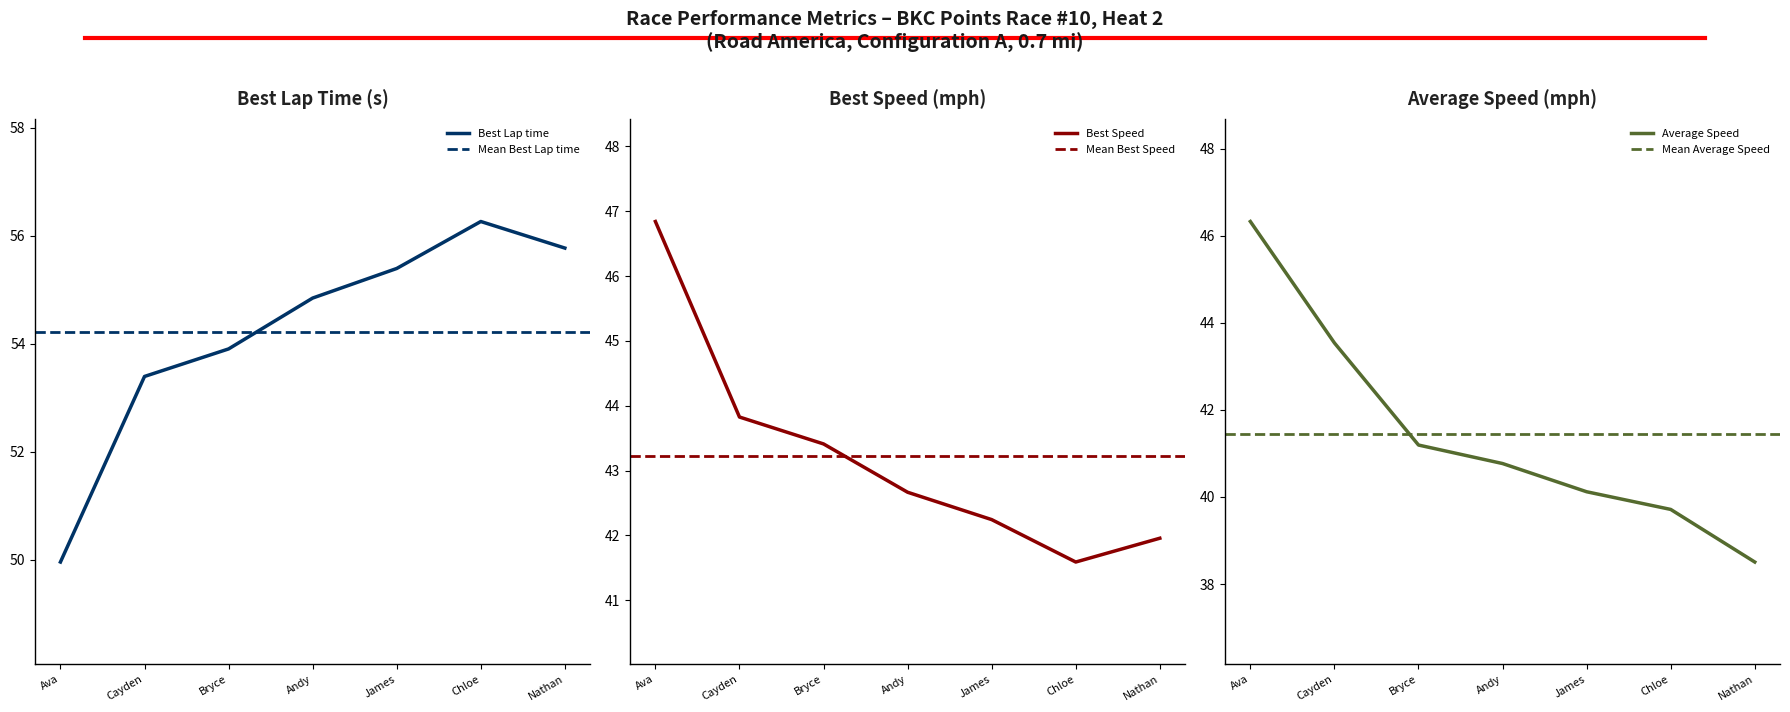

List the labels in order of Best Speed value, smallest first.

Chloe, Nathan, James, Andy, Bryce, Cayden, Ava